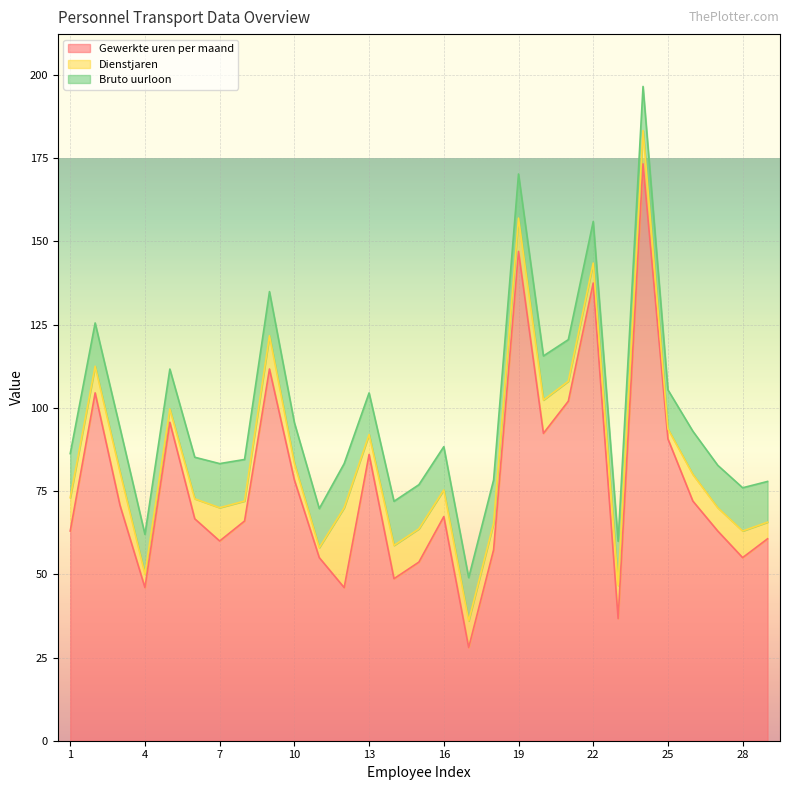

What is the lowest value of the Gewerkte uren per maand series?

28.0